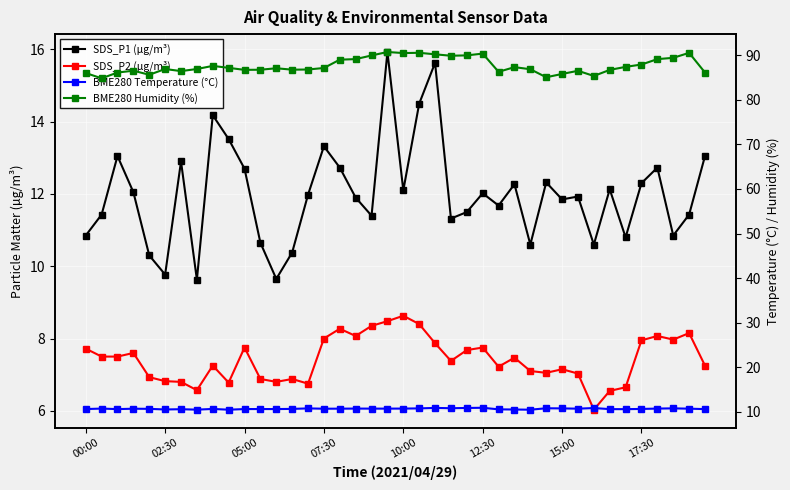

What is the total value across all series at 38?

120.8